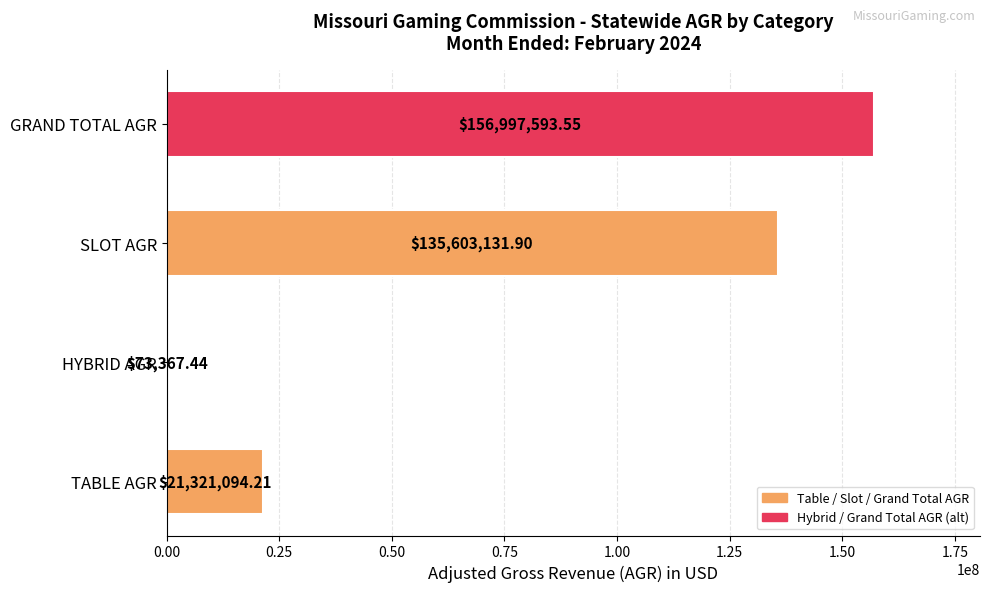

How many categories are shown in the chart?

4